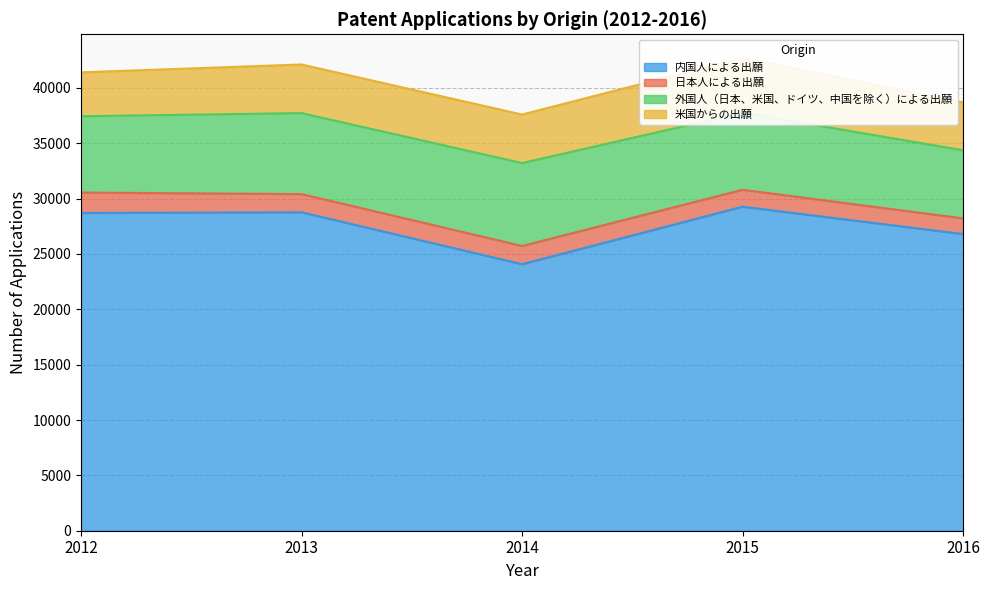

How many values in the 外国人（日本、米国、ドイツ、中国を除く）による出願 series are below 6952?

2